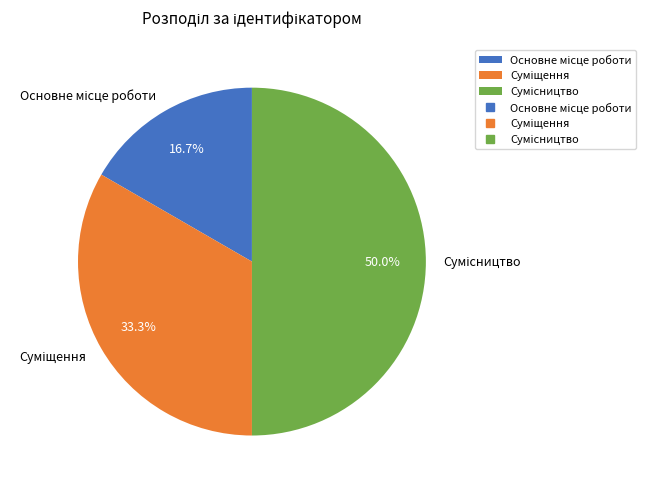

What is the smallest slice in the pie chart?

Основне місце роботи